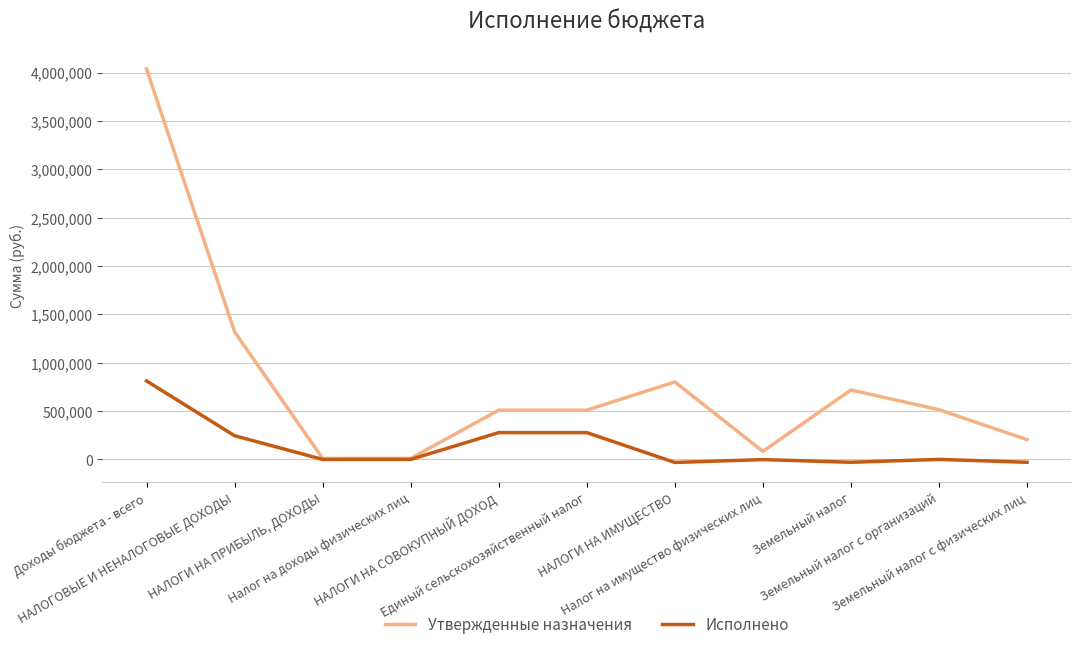

Which series has the largest range (max minus min)?

Утвержденные назначения